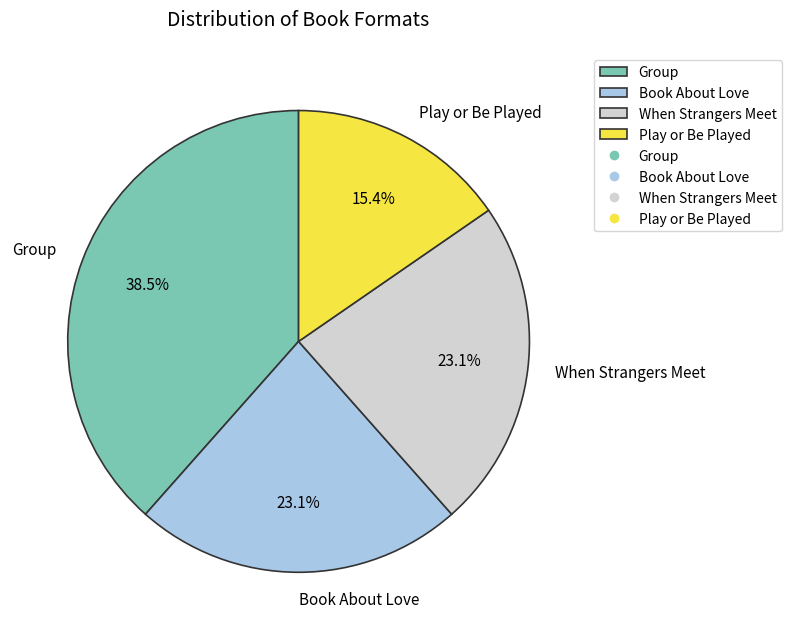

What is the ratio of the value at Group to the value at Play or Be Played?

2.5